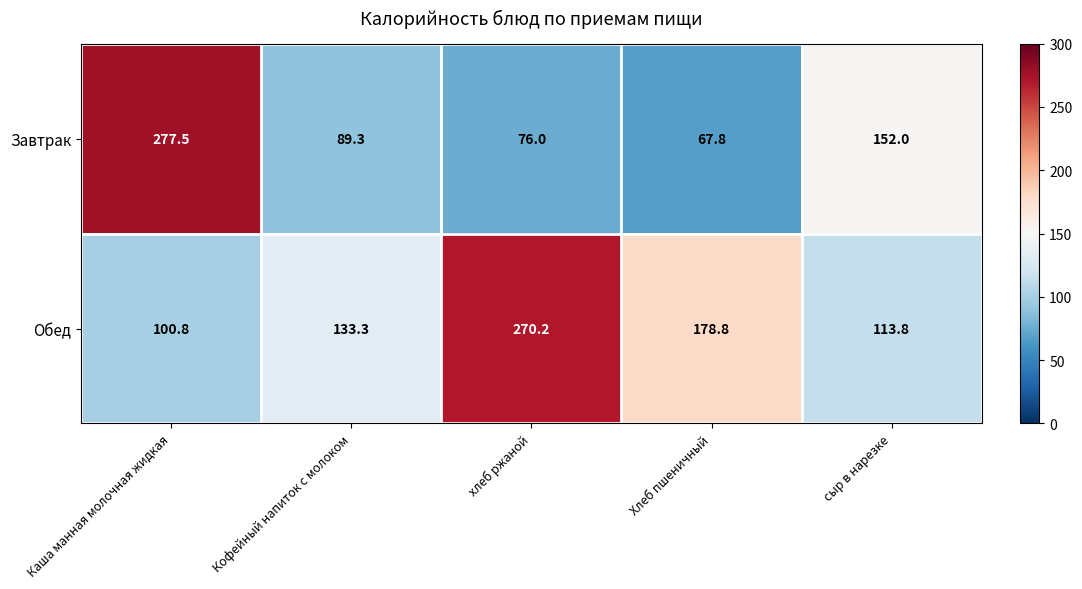

What is the average value of the Обед series?

159.4